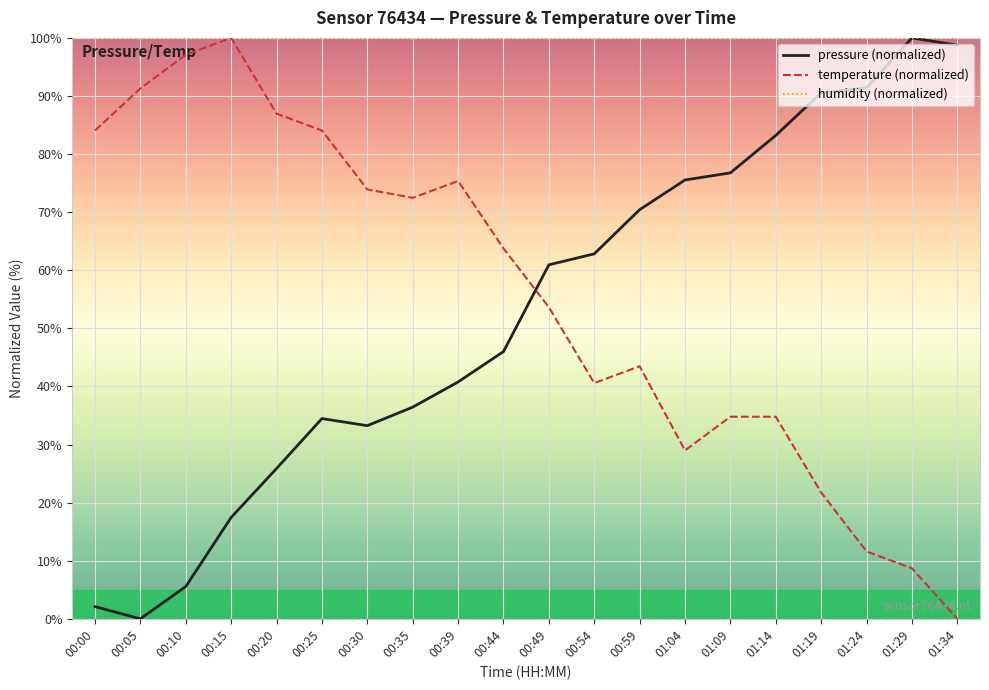

What is the total value across all series at 00:59?

213.9